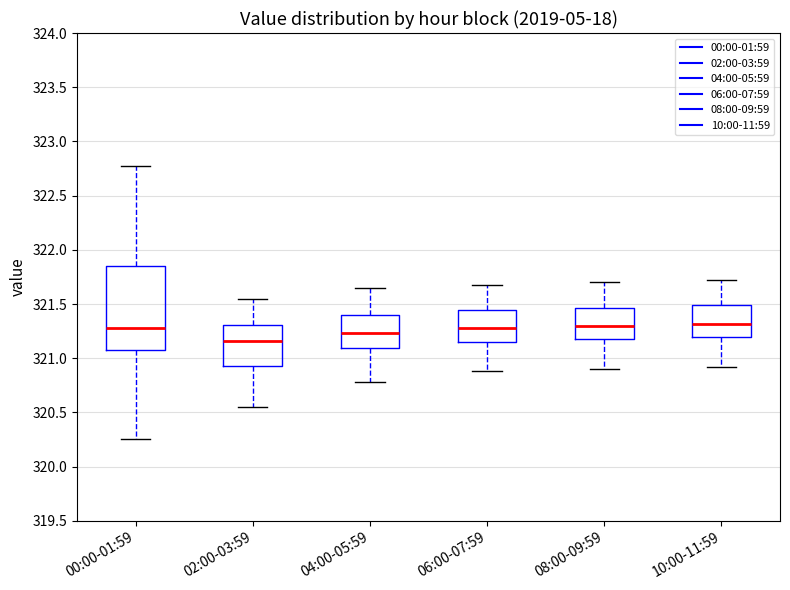

Reading left to right, read every box against the y-axis: the position of its median line, the range the box covers, and the ends of its whiskers. The values are not printed on the chart, so give them approximately, as read against the axis.

00:00-01:59: median 321.30, box 321.10 to 321.85, whiskers 320.25 to 322.75
02:00-03:59: median 321.15, box 320.95 to 321.30, whiskers 320.55 to 321.55
04:00-05:59: median 321.25, box 321.10 to 321.40, whiskers 320.80 to 321.65
06:00-07:59: median 321.30, box 321.15 to 321.45, whiskers 320.90 to 321.70
08:00-09:59: median 321.30, box 321.20 to 321.45, whiskers 320.90 to 321.70
10:00-11:59: median 321.30, box 321.20 to 321.50, whiskers 320.90 to 321.70